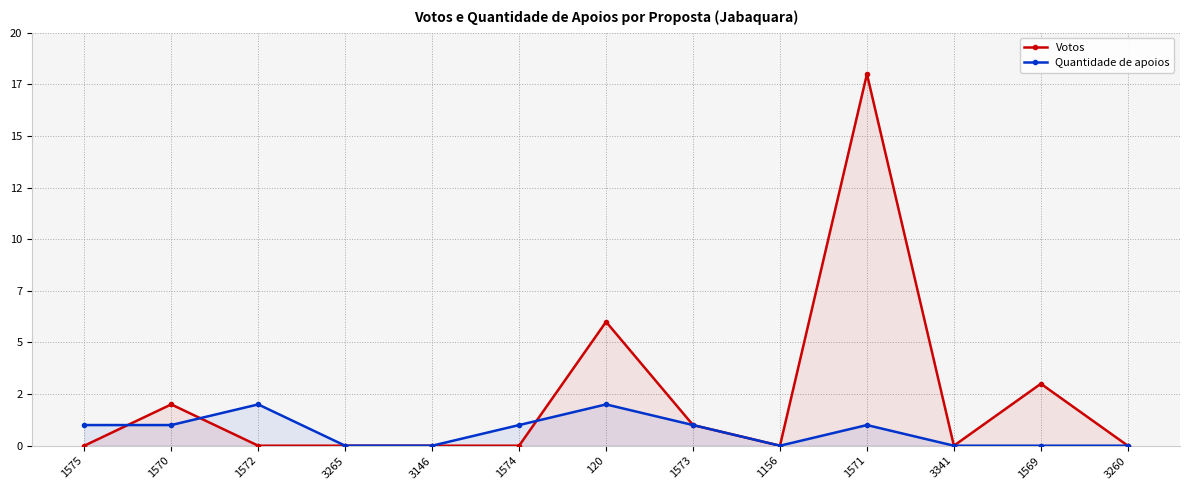

At which category is the sum across all series the highest?

1571